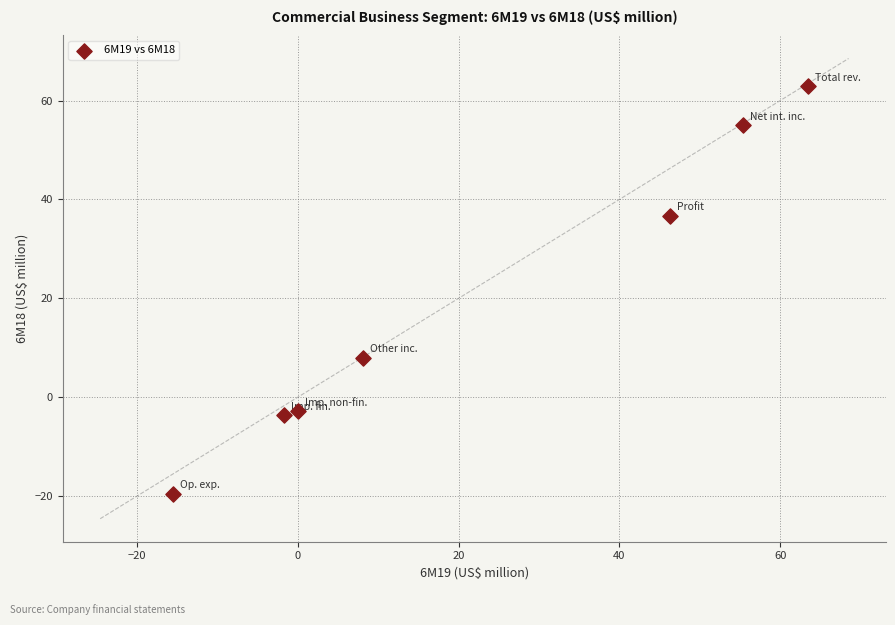

What Y value in the scatter plot is closest to 21?

8.0